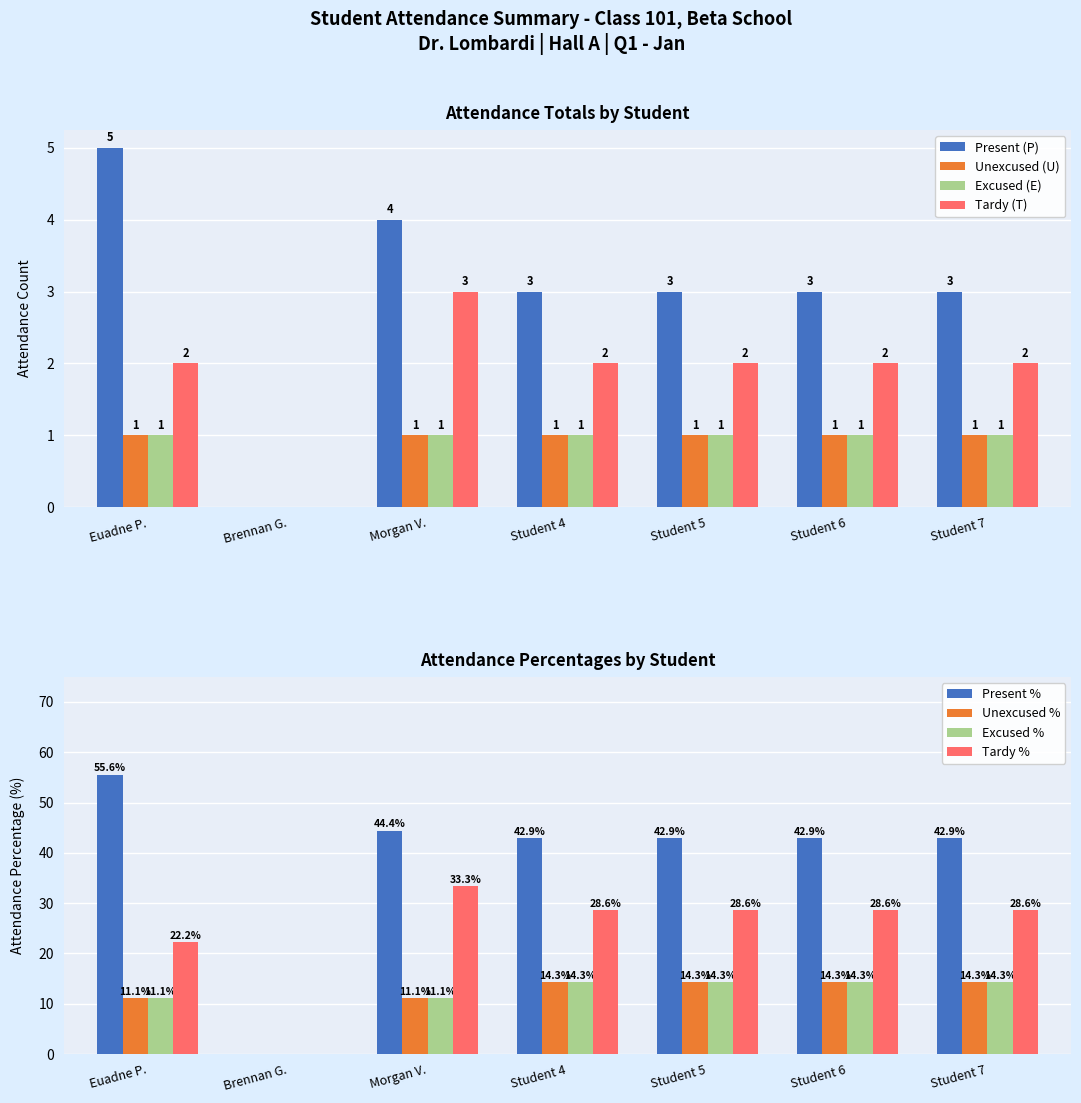

List the labels in order of Excused (E) value, largest first.

Euadne P., Morgan V., Student 4, Student 5, Student 6, Student 7, Brennan G.